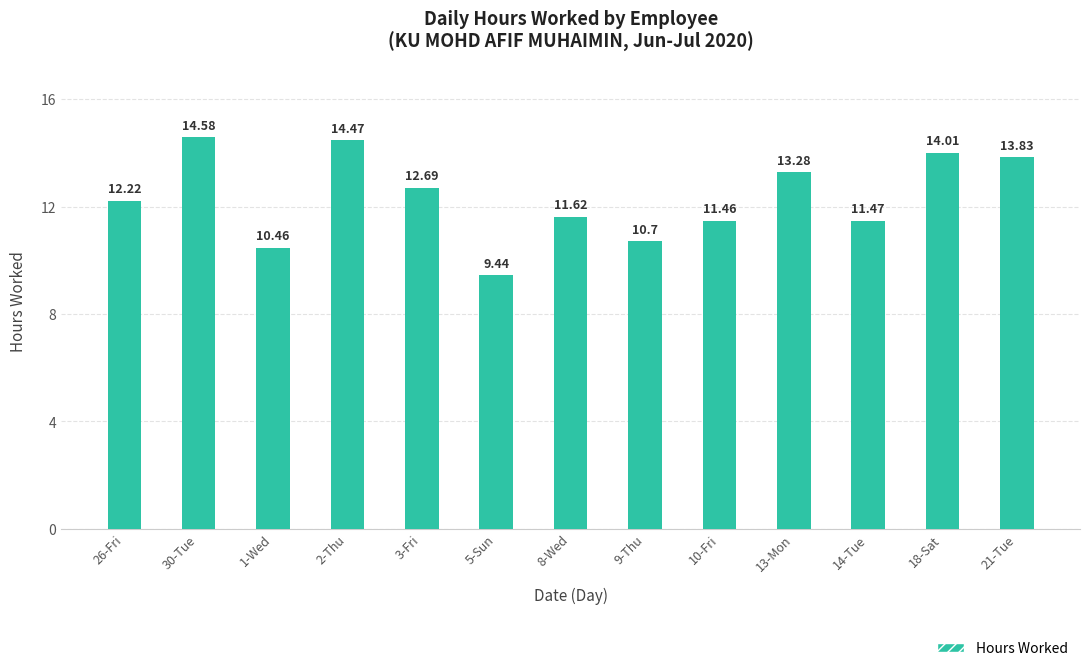

Does the chart contain stacked bars?

No